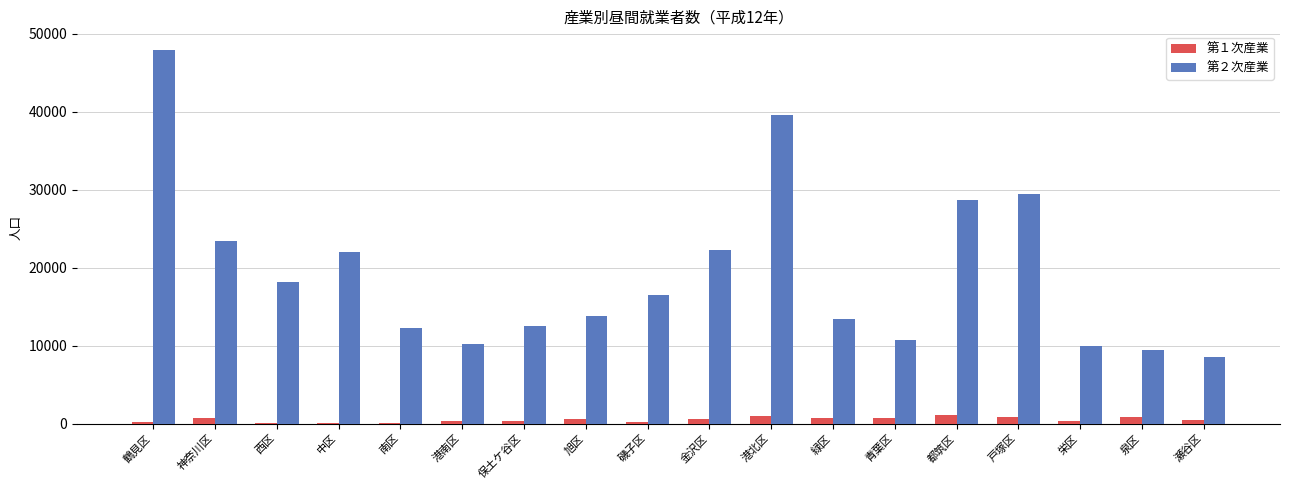

At which category is the sum across all series the highest?

鶴見区